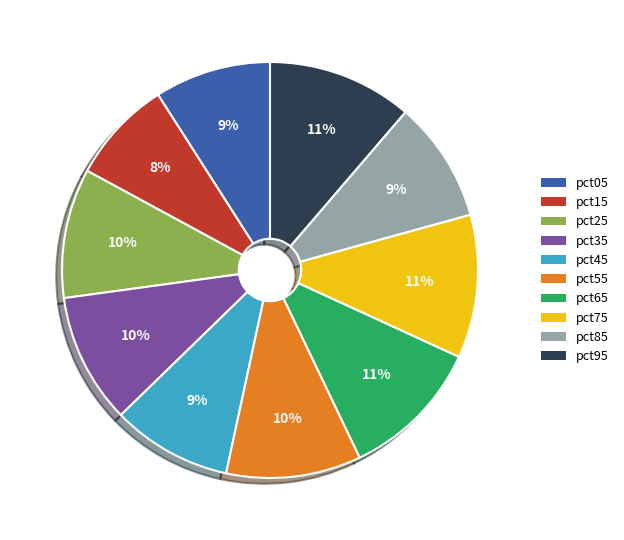

To the nearest percent, what is the difference between the pct15 and pct65 slice percentages?

3%